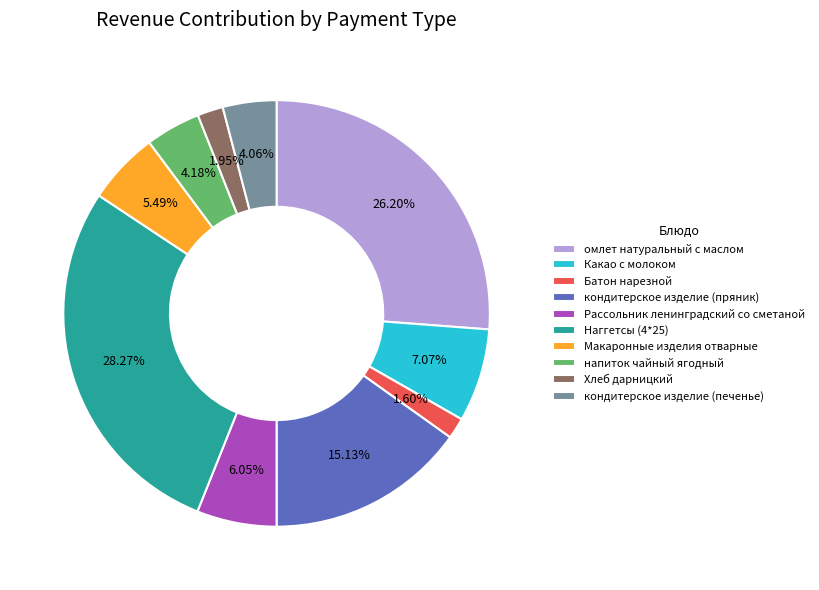

Which has a higher value, Батон нарезной or Какао с молоком?

Какао с молоком